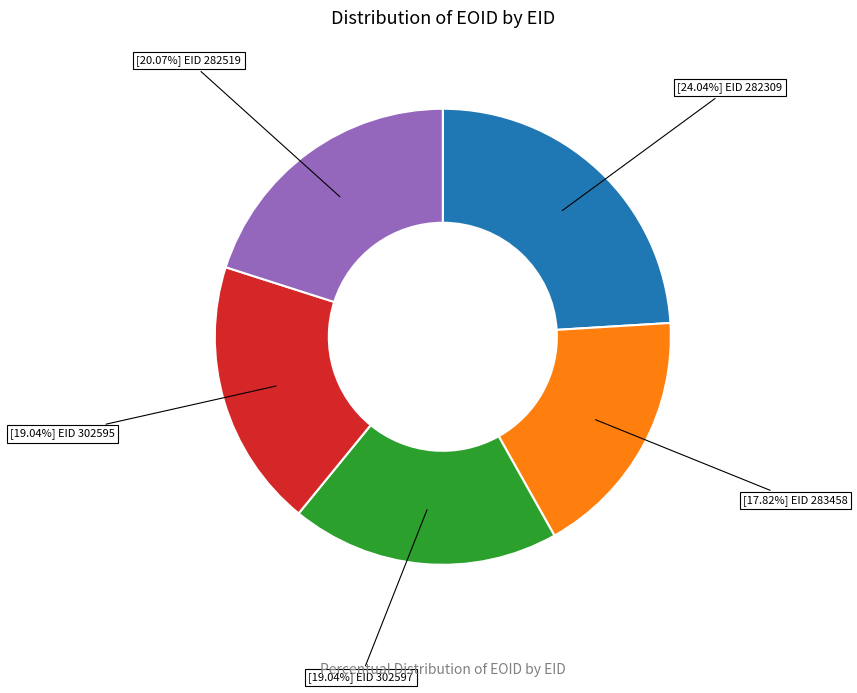

Is there a majority slice in this chart?

No